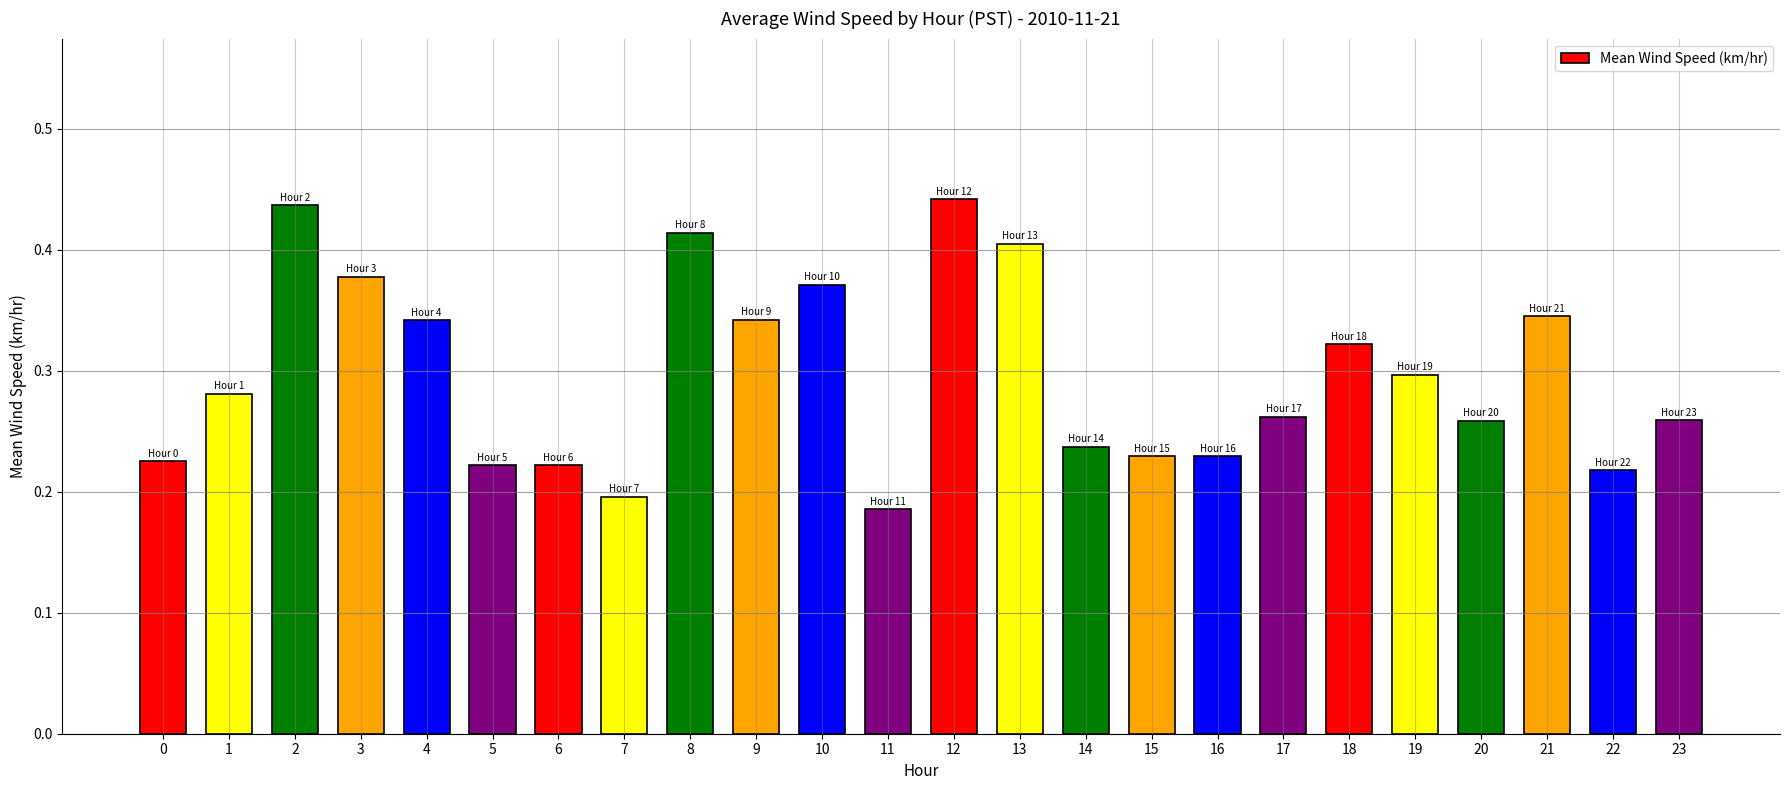

What is the sum of the values at 14 and 21?

0.6